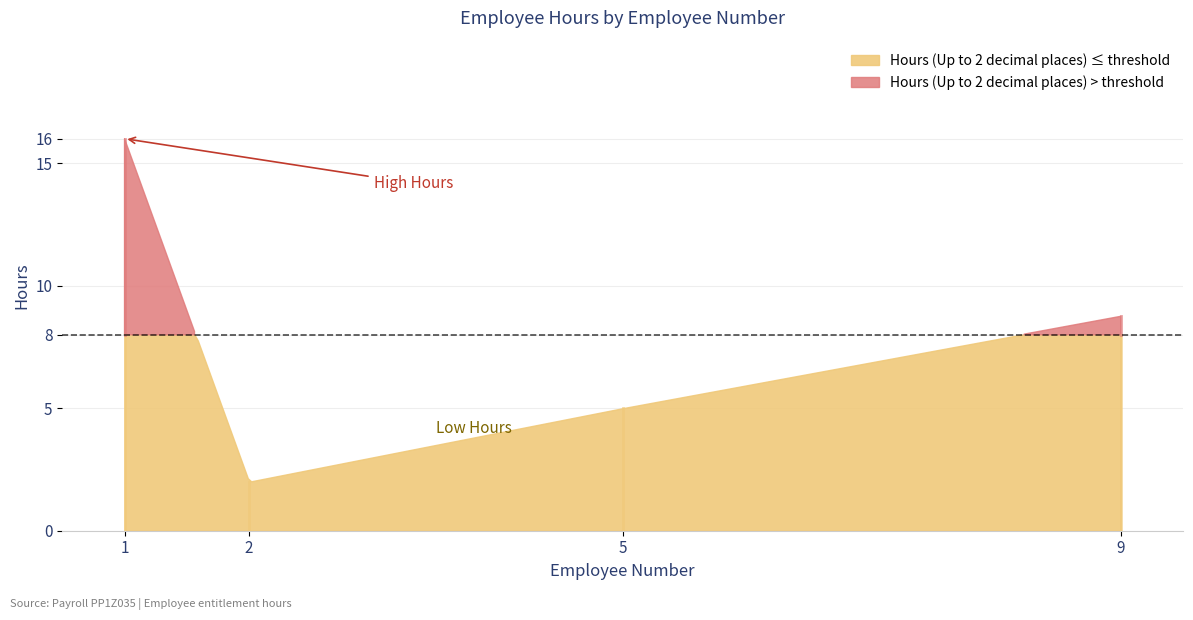

What is the greatest value displayed?

16.0